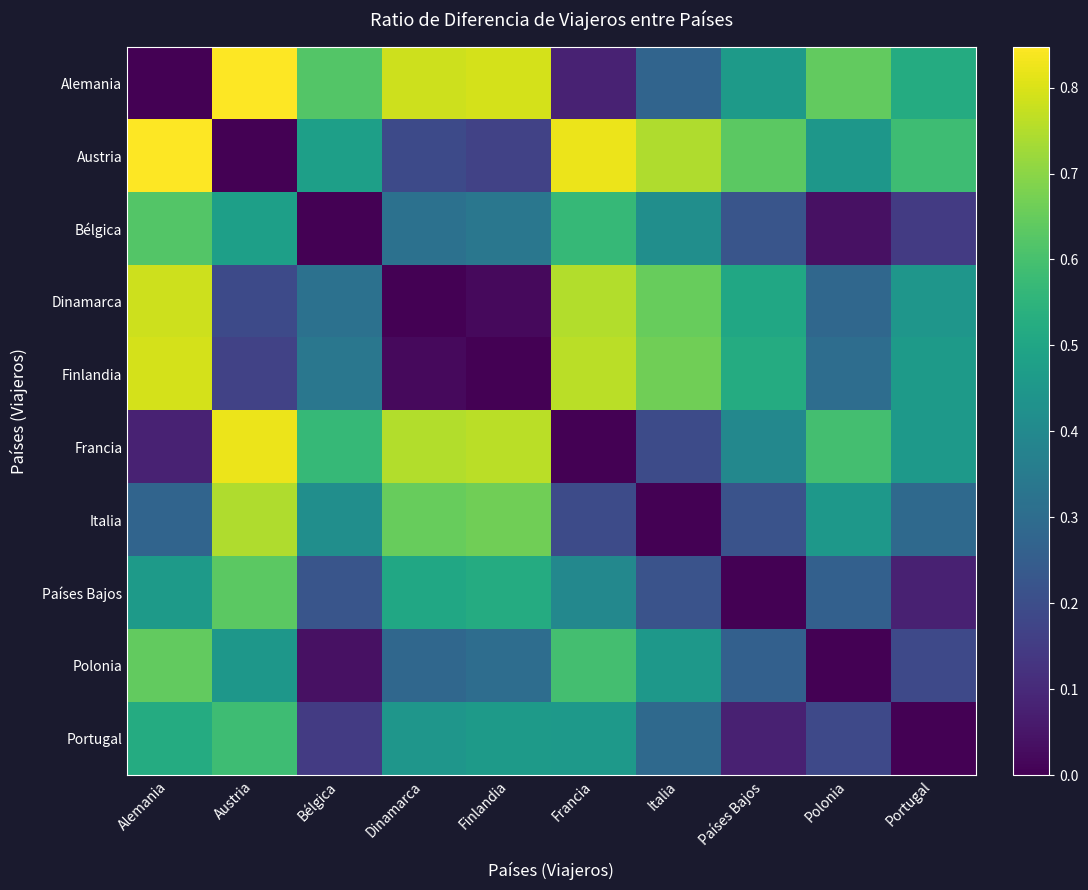

At which category is the sum across all series the highest?

Alemania